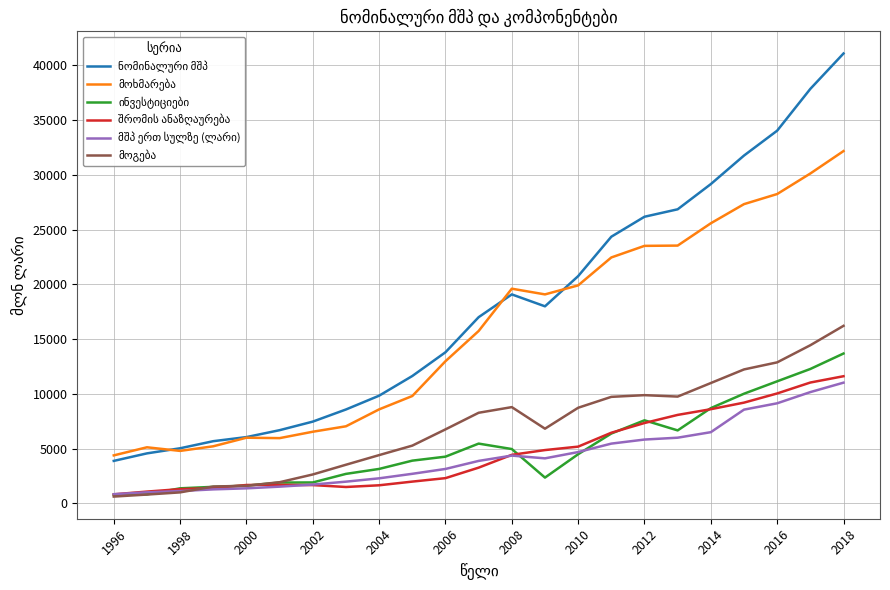

What is the greatest value displayed?

41077.5